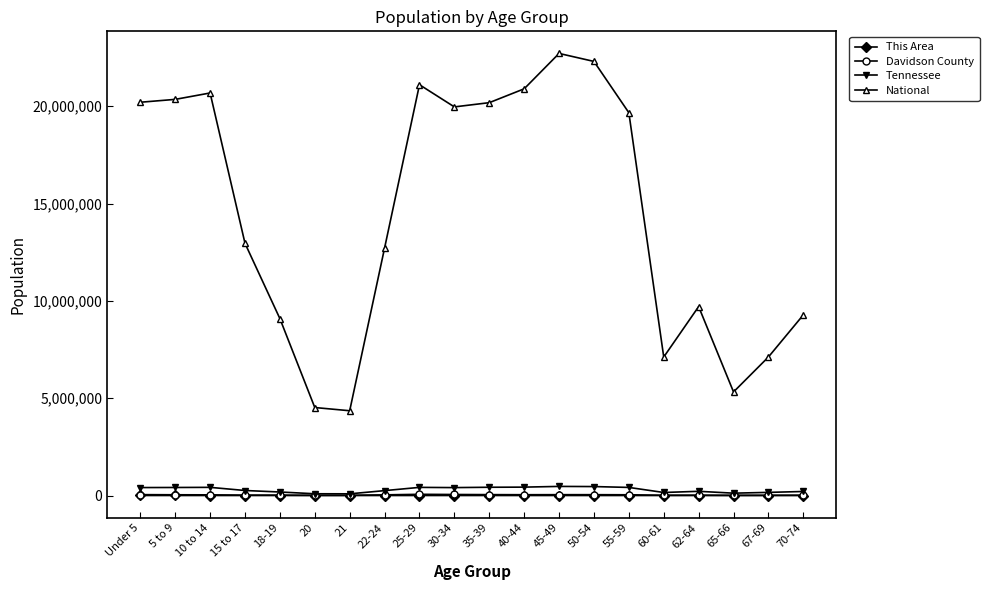

Which series has the widest spread of values?

National